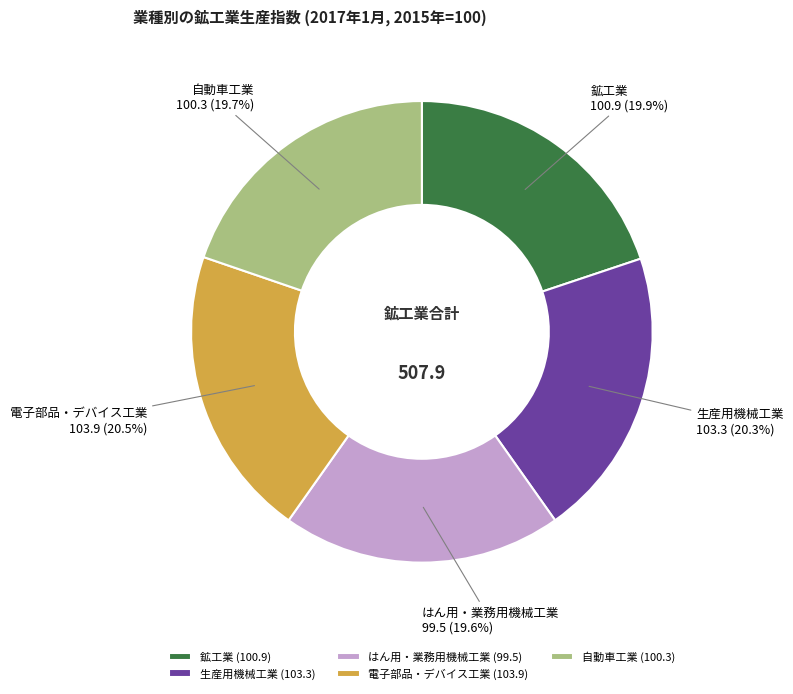

Is it true that 鉱工業 is 20% of the pie?

True